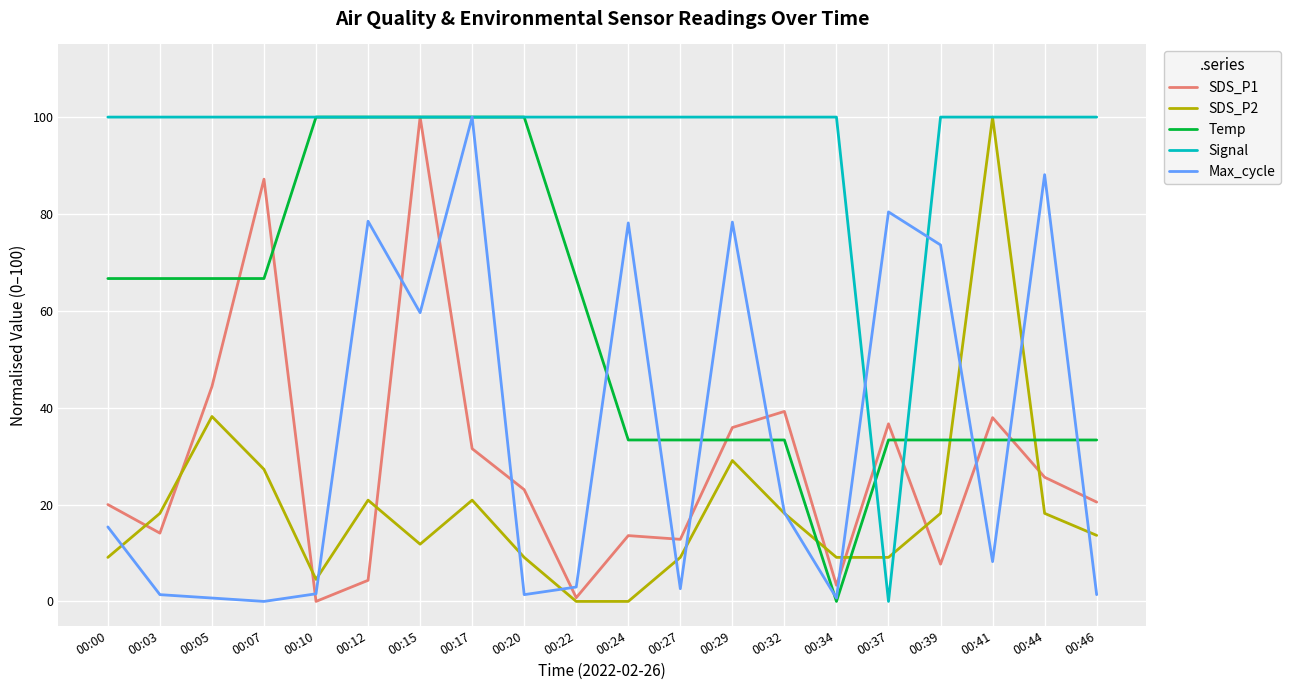

At which label does Signal reach its minimum?

00:37